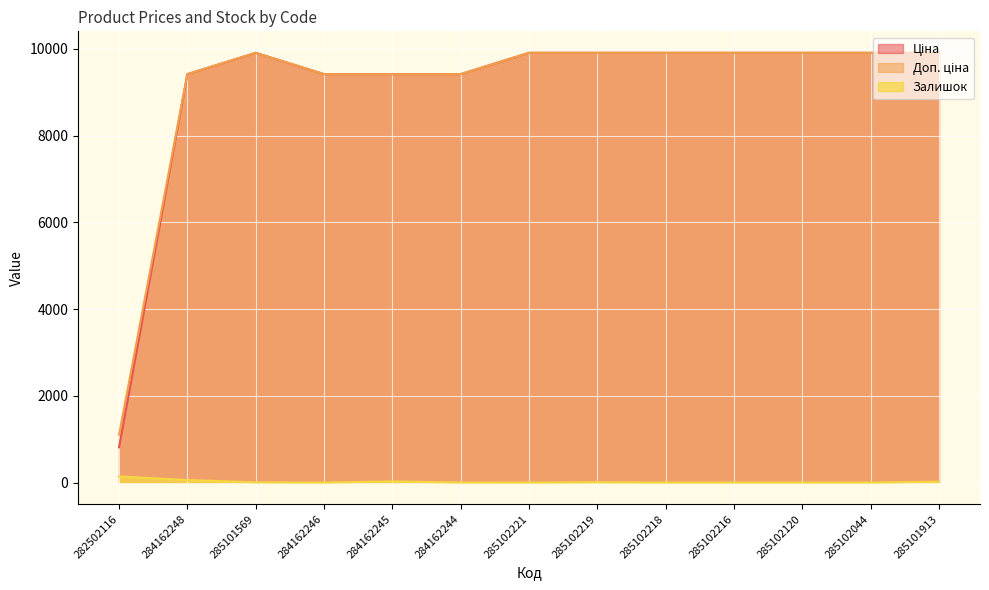

True or false: Залишок and Ціна intersect in this chart.

False